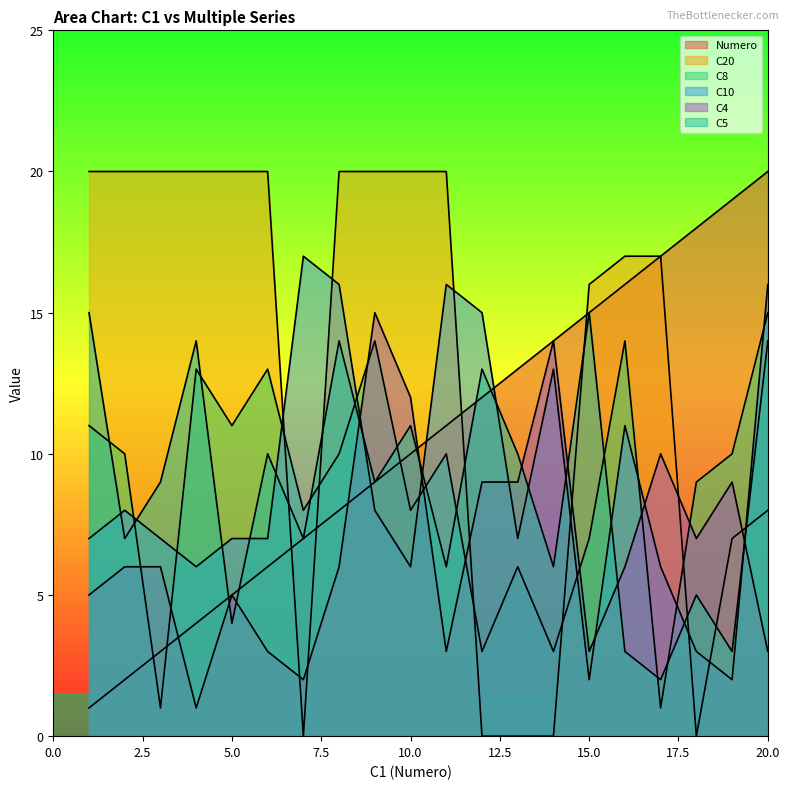

Reading left to right, list all the values displayed in this chart.

Numero: 1=1	2=2	3=3	4=4	5=5	6=6	7=7	8=8	9=9	10=10	11=11	12=12	13=13	14=14	15=15	16=16	17=17	18=18	19=19	20=20
C20: 1=20	2=20	3=20	4=20	5=20	6=20	7=0	8=20	9=20	10=20	11=20	12=0	13=0	14=0	15=16	16=17	17=17	18=0	19=7	20=8
C8: 1=11	2=10	3=1	4=13	5=11	6=13	7=8	8=10	9=14	10=8	11=10	12=3	13=6	14=3	15=7	16=14	17=1	18=9	19=10	20=15
C10: 1=7	2=8	3=7	4=6	5=7	6=7	7=17	8=16	9=8	10=6	11=16	12=15	13=7	14=13	15=2	16=11	17=6	18=3	19=2	20=16
C4: 1=5	2=6	3=6	4=1	5=5	6=3	7=2	8=6	9=15	10=12	11=3	12=9	13=9	14=14	15=3	16=6	17=10	18=7	19=9	20=3
C5: 1=15	2=7	3=9	4=14	5=4	6=10	7=7	8=14	9=9	10=11	11=6	12=13	13=10	14=6	15=15	16=3	17=2	18=5	19=3	20=14